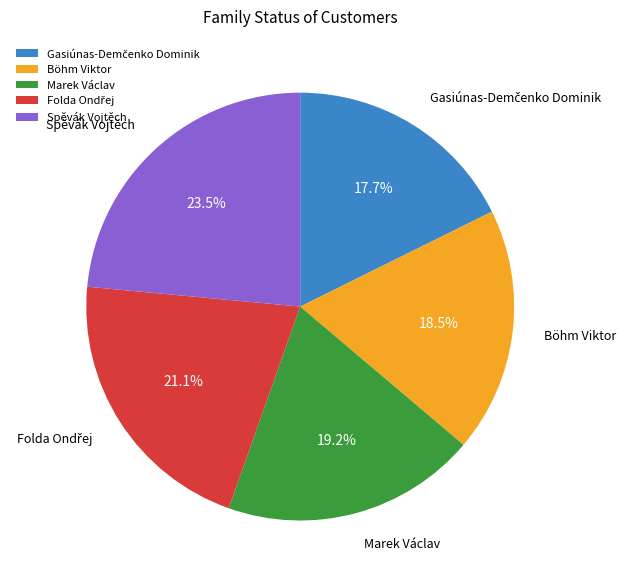

To the nearest percent, what is the average slice percentage?

20%